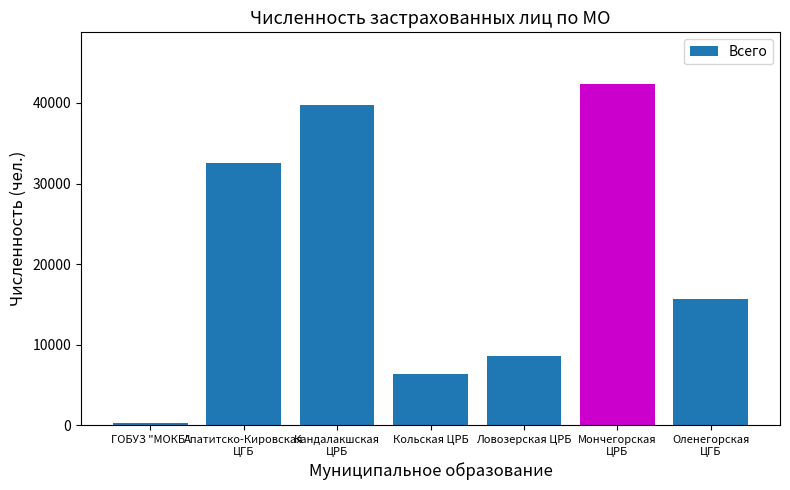

Reading left to right, extract all data points from this chart.

347	32593	39708	6420	8572	42397	15675